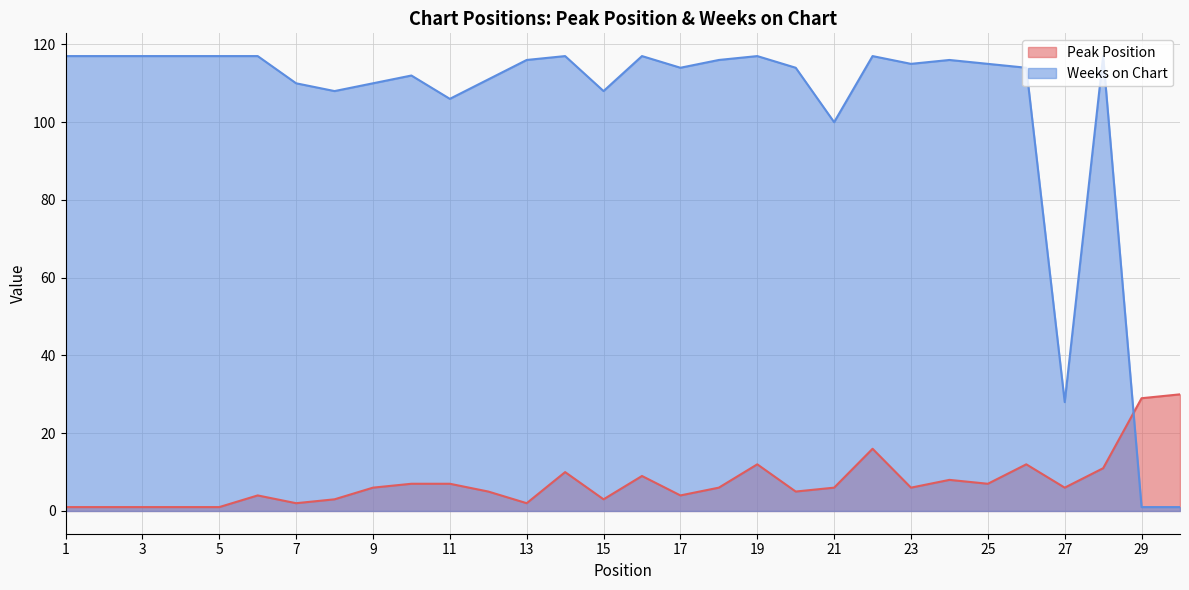

The Weeks on Chart series shows 114 at 26. True or false?

True